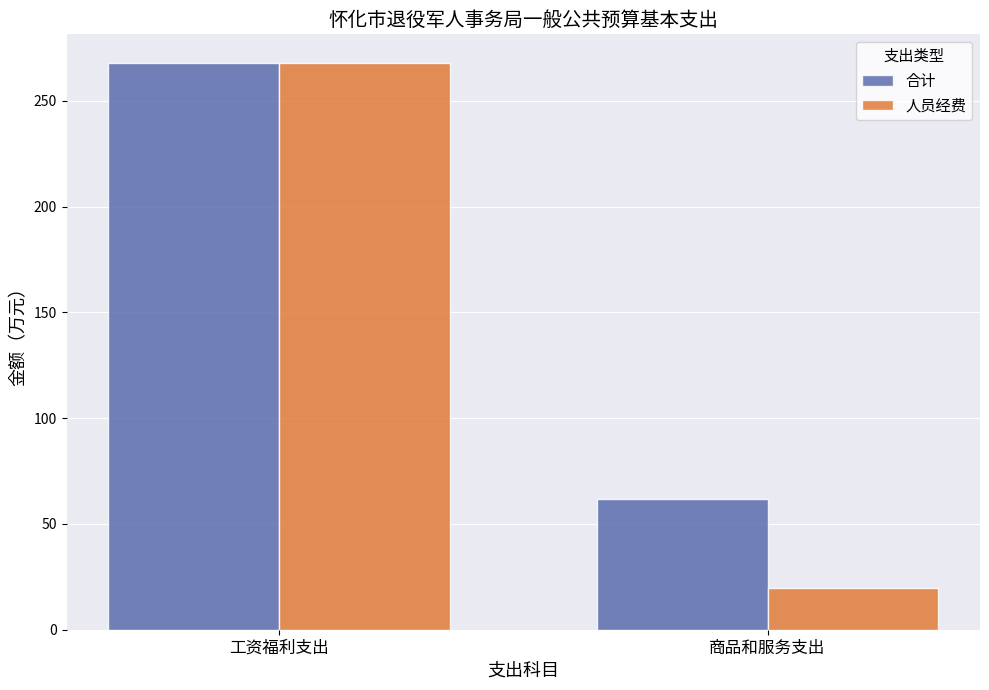

The value of 合计 at 工资福利支出 is 427.1. True or false?

False